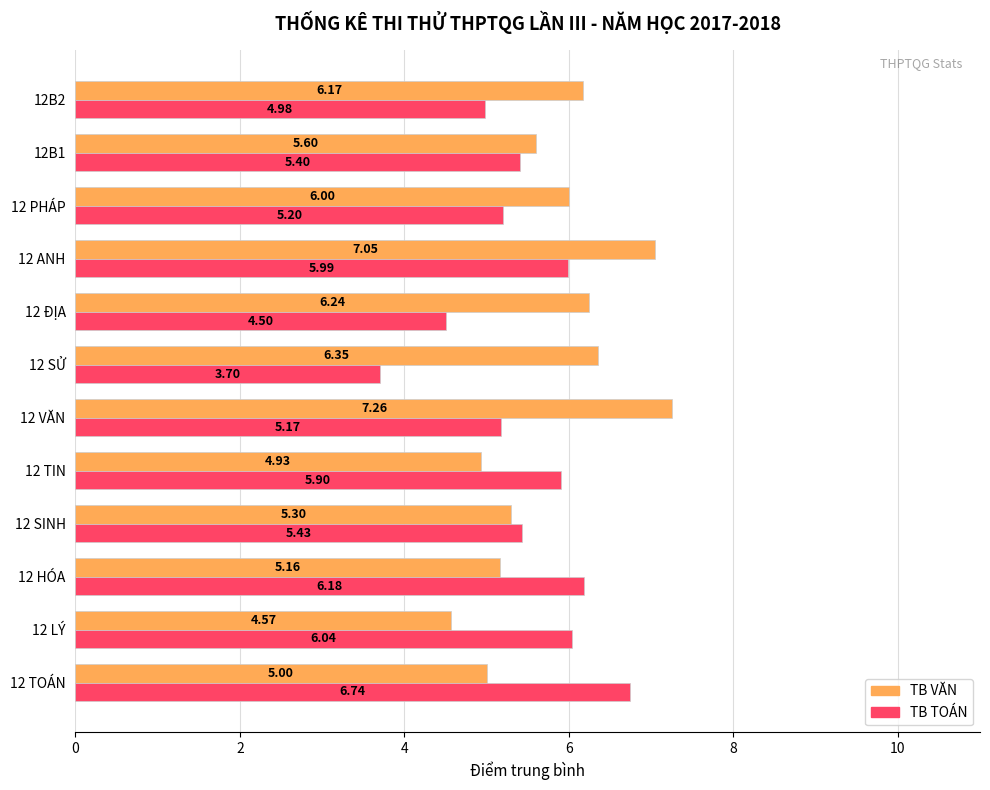

Rank the series by their maximum value, from lowest to highest.

TB TOÁN, TB VĂN